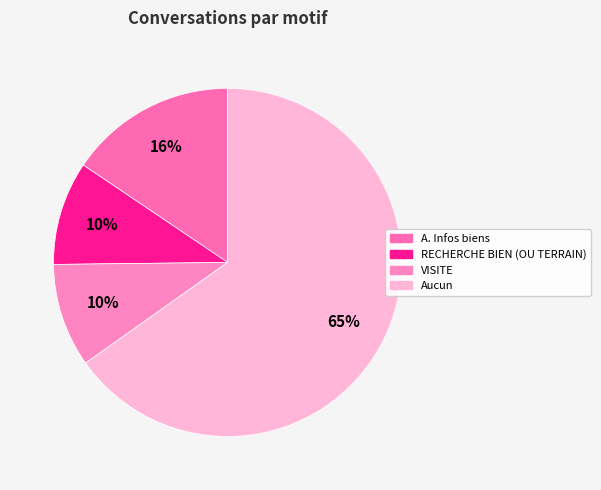

Is it true that RECHERCHE BIEN (OU TERRAIN) is 10% of the pie?

True